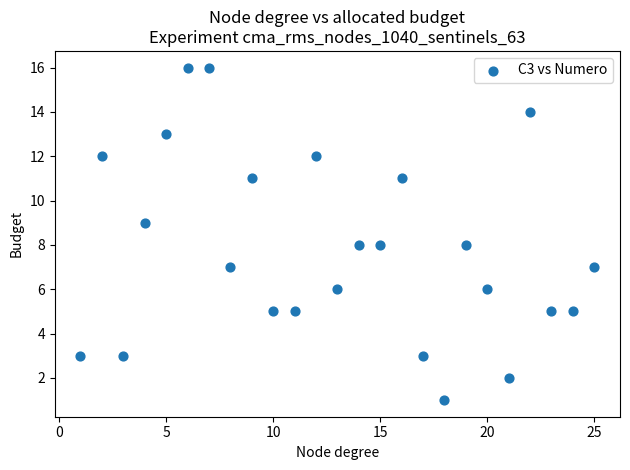

What is the range of X values (max minus min)?

24